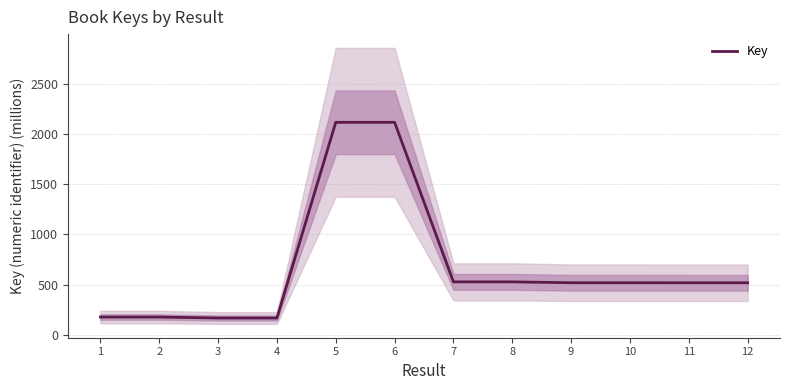

Where does the data first go above 519?

5